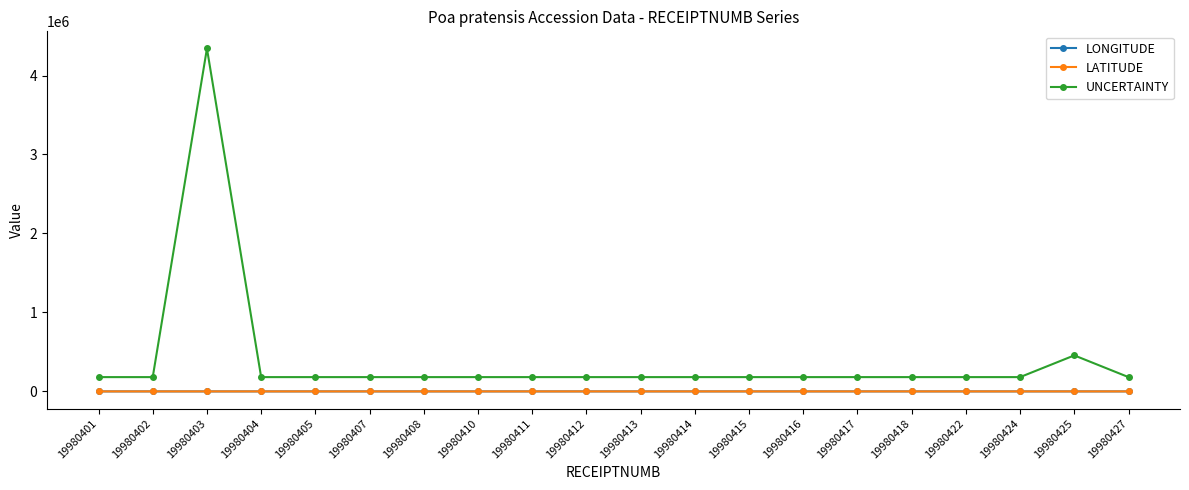

Which label corresponds to the largest value in the chart?

19980403